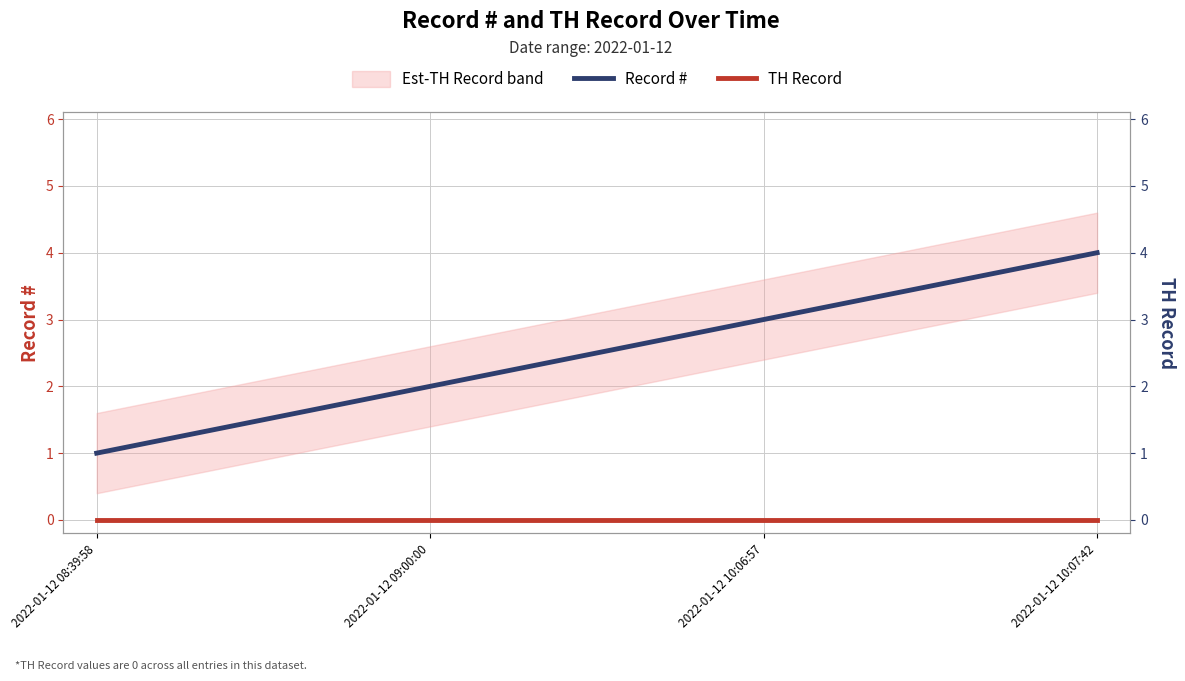

What is the difference between the highest and lowest values at 2022-01-12 10:06:57?

3